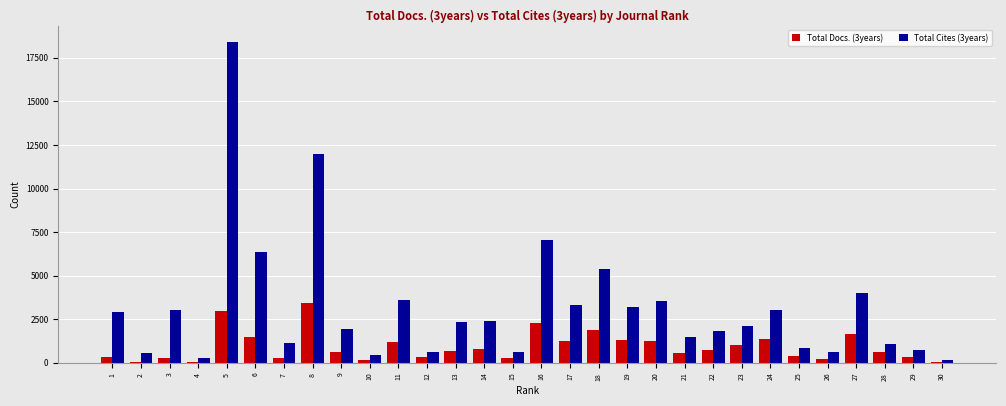

True or false: Total Cites (3years) has a value of 5386 at 18.

True